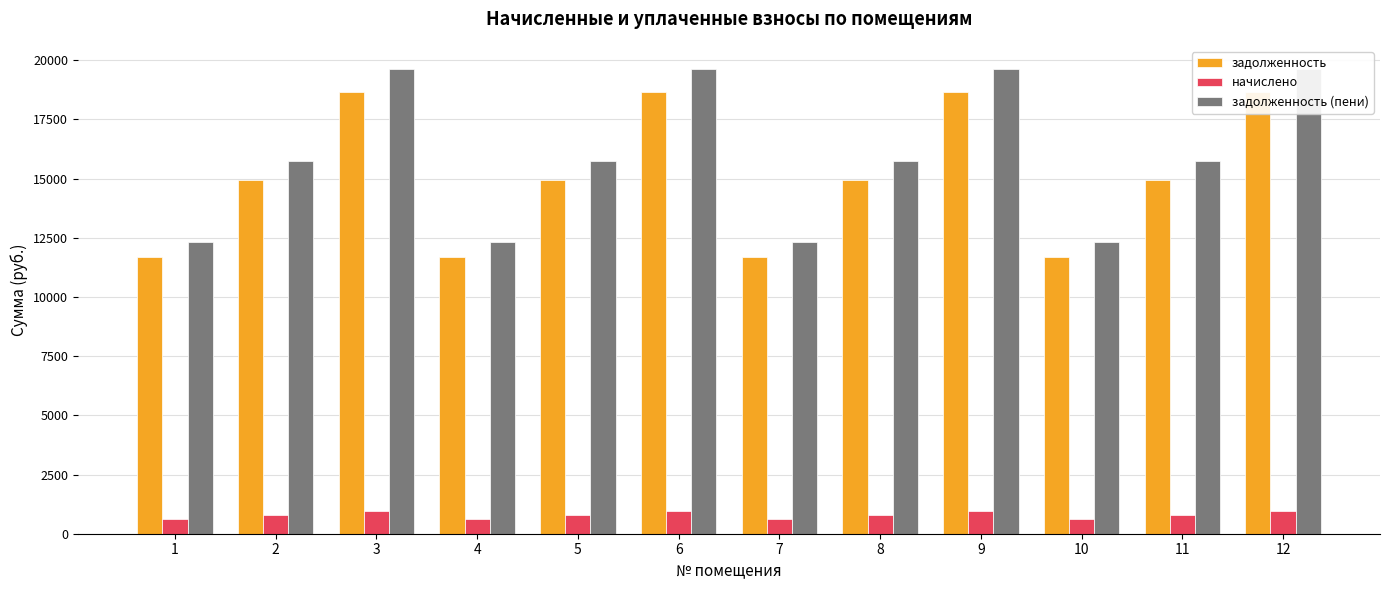

At which label does задолженность (пени) reach its peak?

3